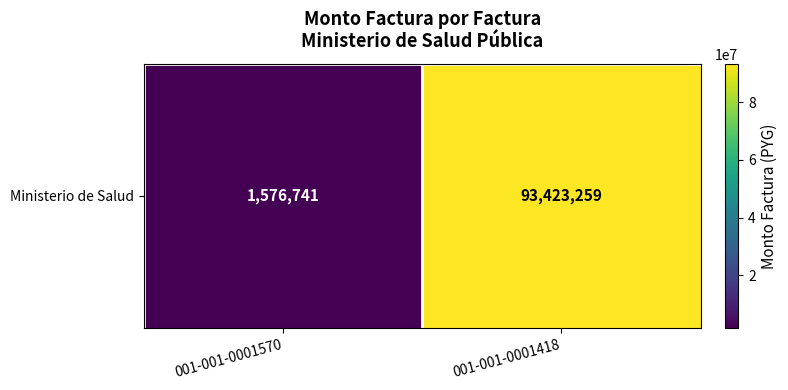

True or false: the data shows 153650048 at 001-001-0001418.

False